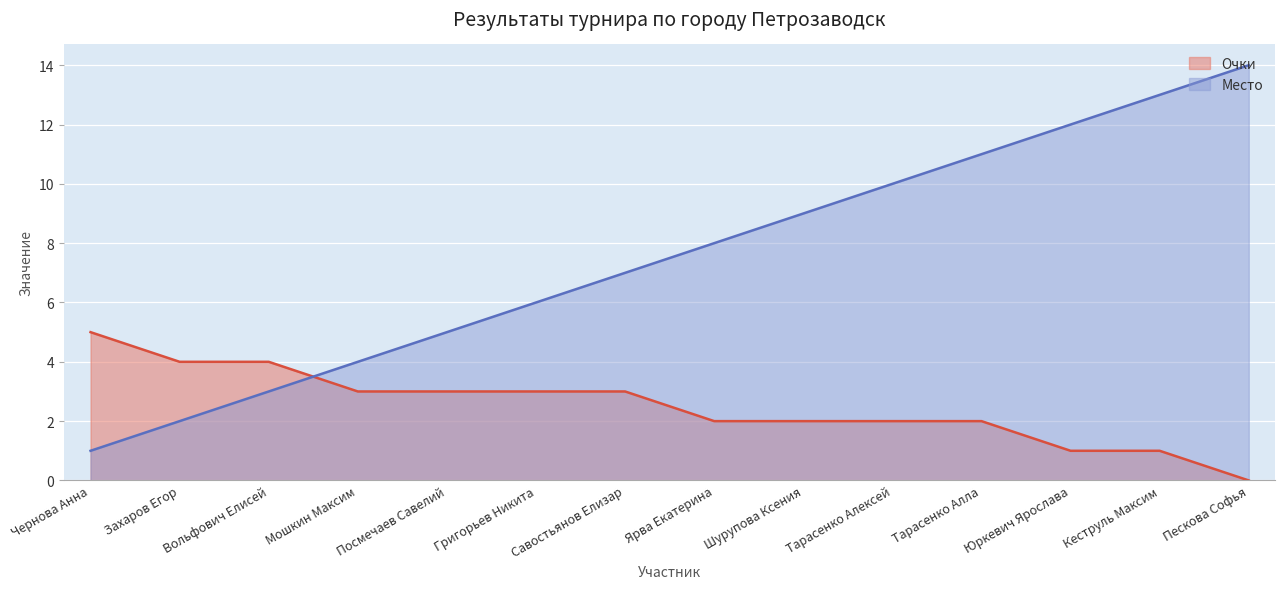

What is the value of the Место point at the 14th from the left?

14